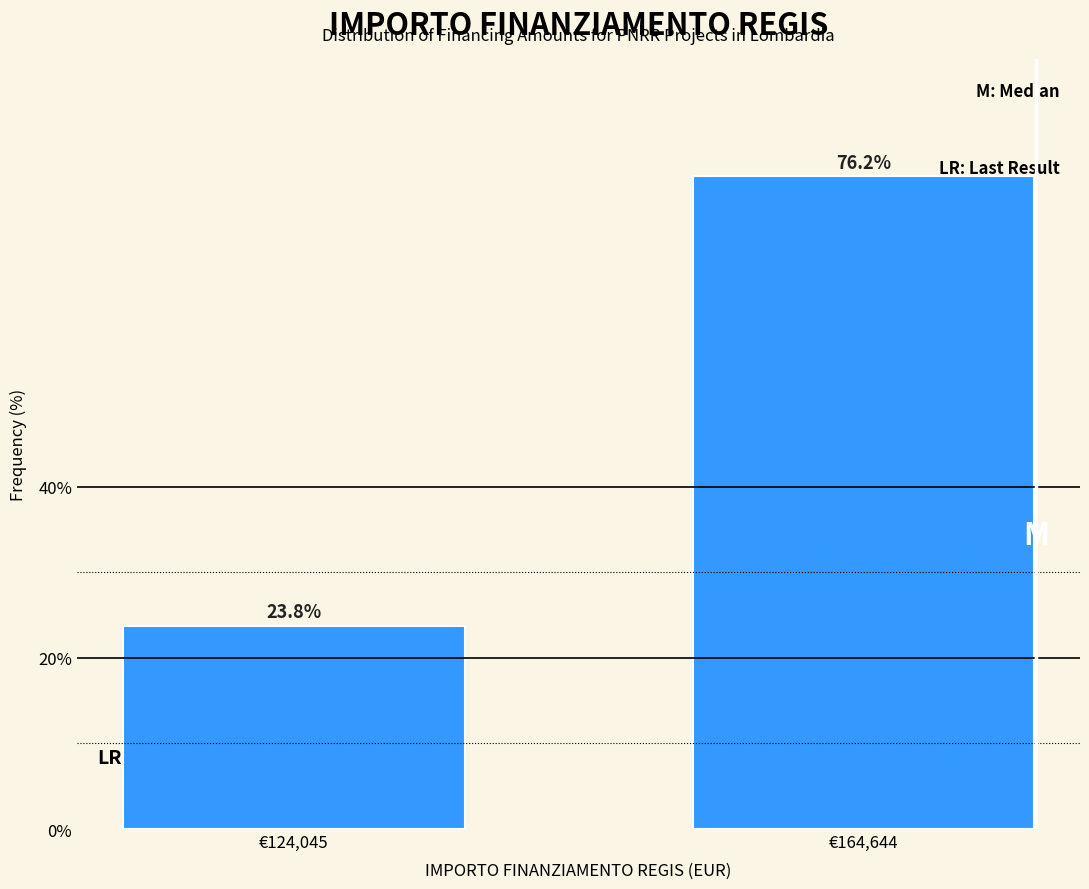

Reading left to right, transcribe all the data shown in this chart.

23.8	76.2